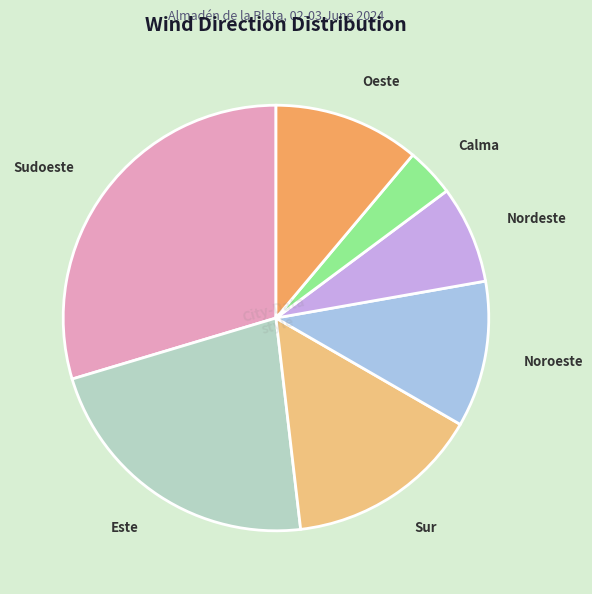

True or false: Sur accounts for 1% of the total.

False